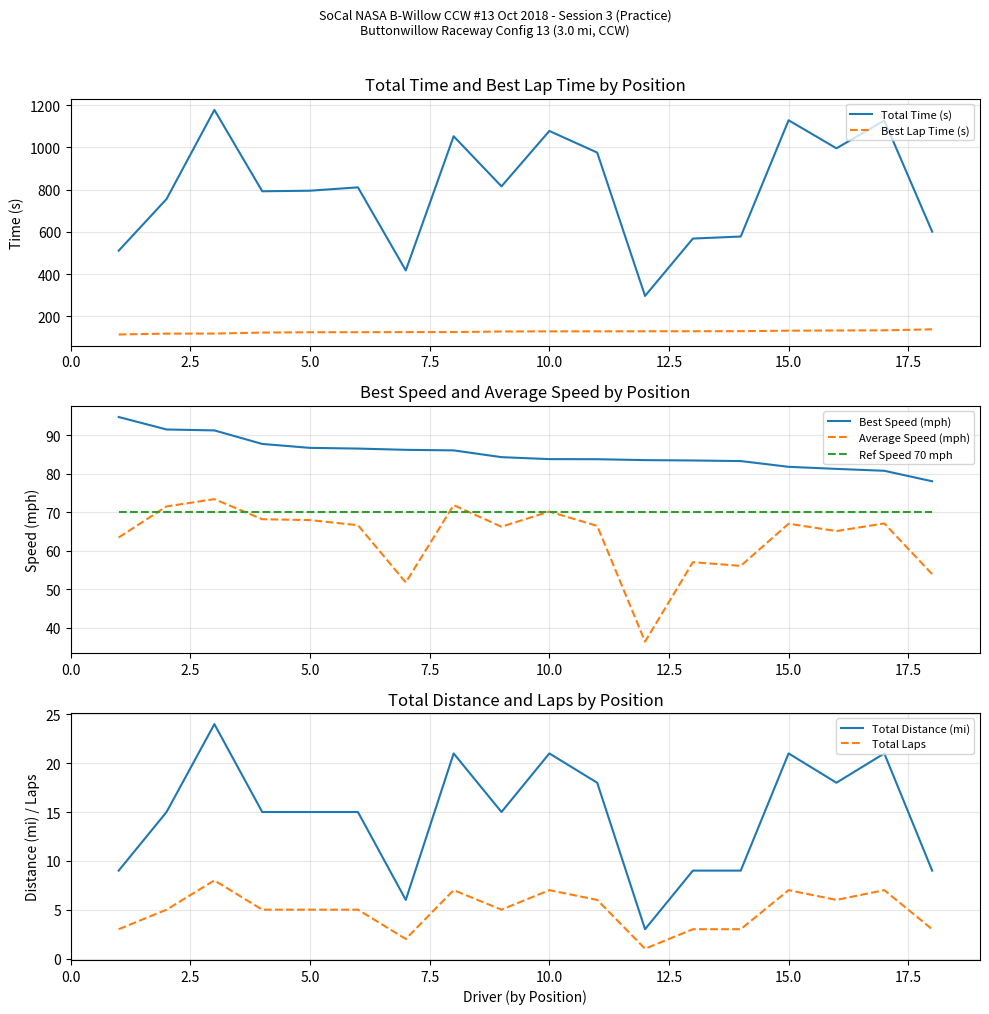

What is the minimum value for Best Lap Time (s)?

114.0